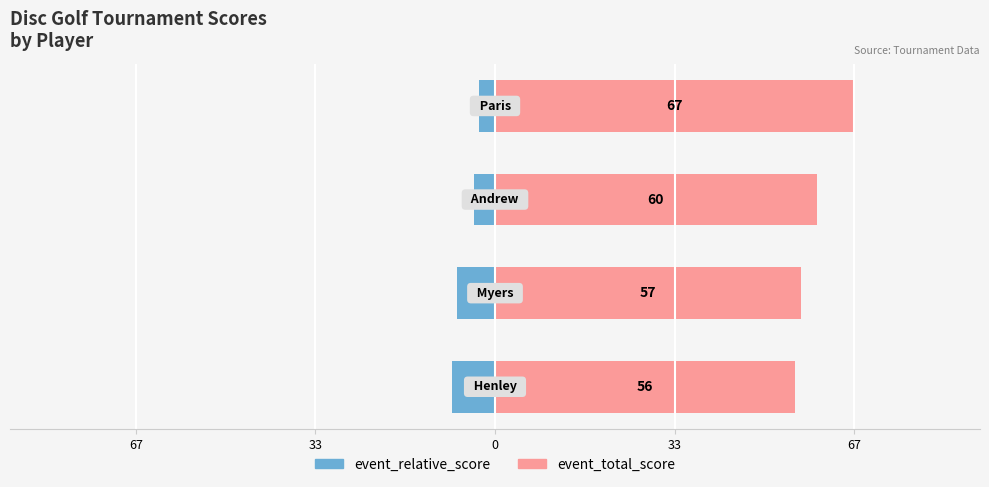

Reading left to right, extract all data points from this chart.

event_relative_score: 67=8	33=7	0=4	33=3
event_total_score: 67=56	33=57	0=60	33=67